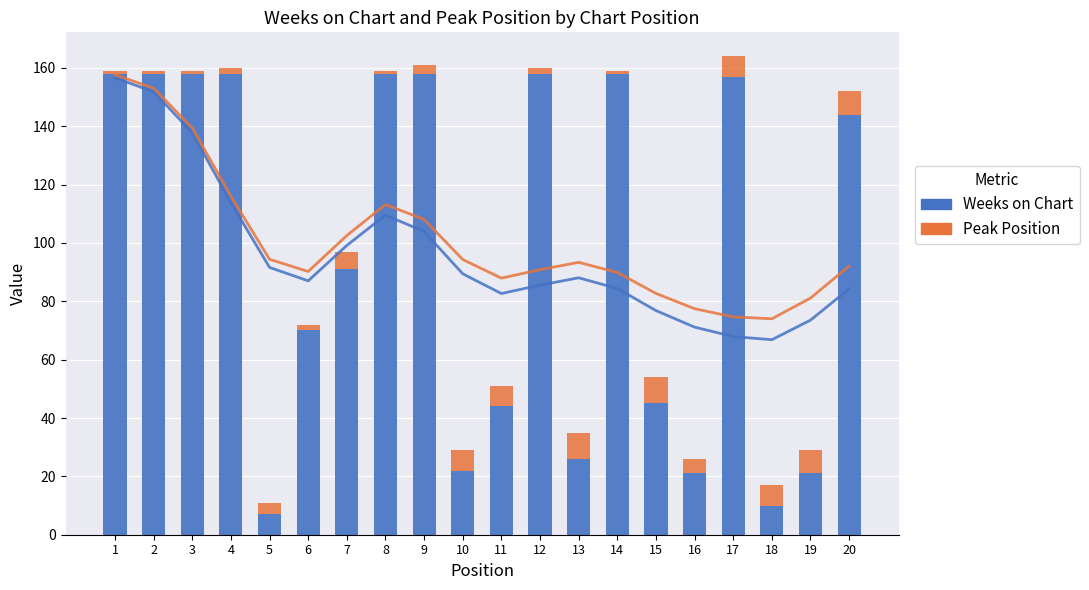

Reading right to left, extract all data points from this chart.

Weeks on Chart: 20=144	19=21	18=10	17=157	16=21	15=45	14=158	13=26	12=158	11=44	10=22	9=158	8=158	7=91	6=70	5=7	4=158	3=158	2=158	1=158
Peak Position: 20=8	19=8	18=7	17=7	16=5	15=9	14=1	13=9	12=2	11=7	10=7	9=3	8=1	7=6	6=2	5=4	4=2	3=1	2=1	1=1